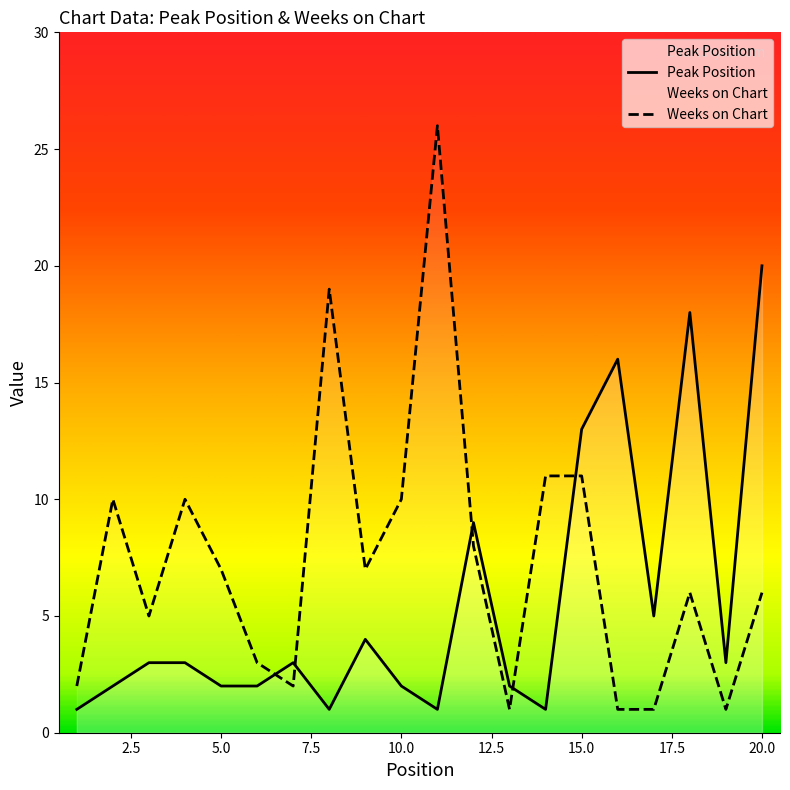

What is the difference between the second highest and minimum values in the Weeks on Chart series?

18